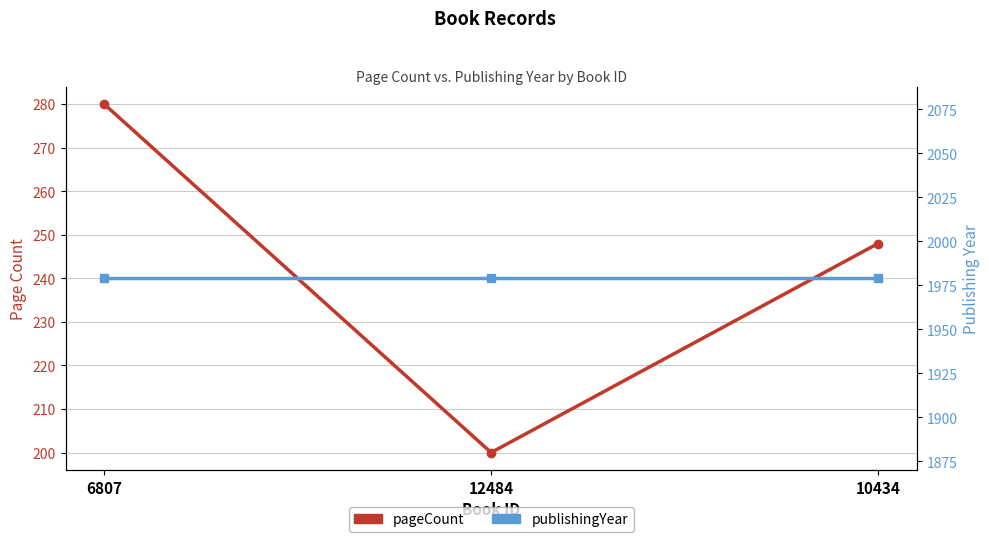

Rank the series at 10434 from highest to lowest value.

publishingYear, pageCount